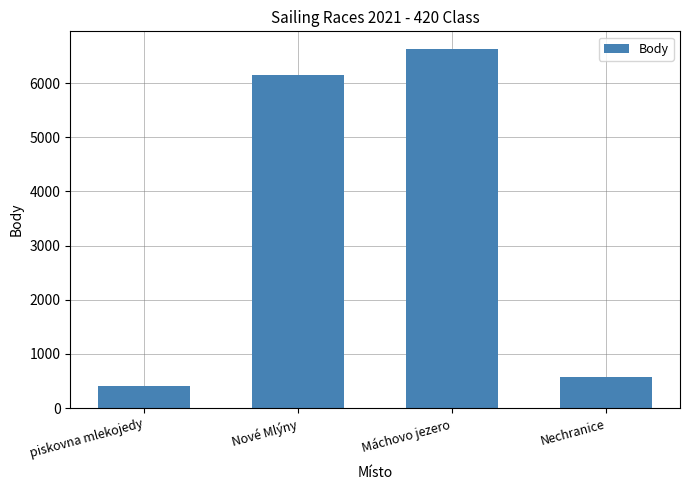

What is the change in value from piskovna mlekojedy to Nové Mlýny?

+5752